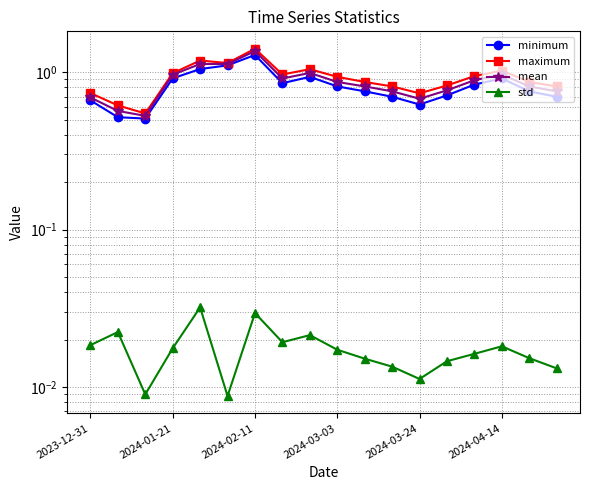

Count the std values in the range 0 to 1.

18